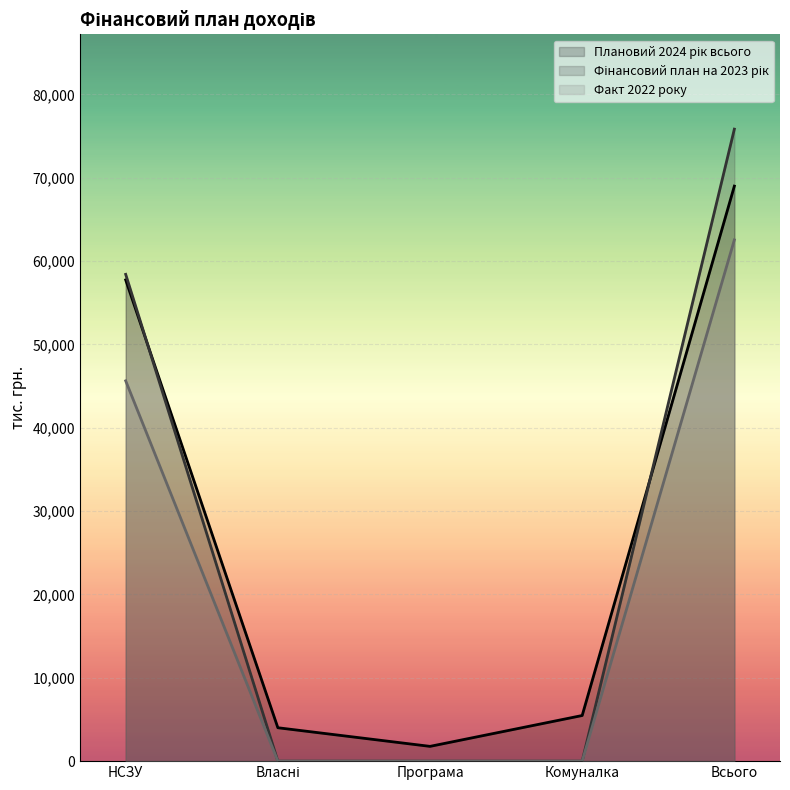

True or false: Плановий 2024 рік всього has a value of 35511.2 at Всього.

False